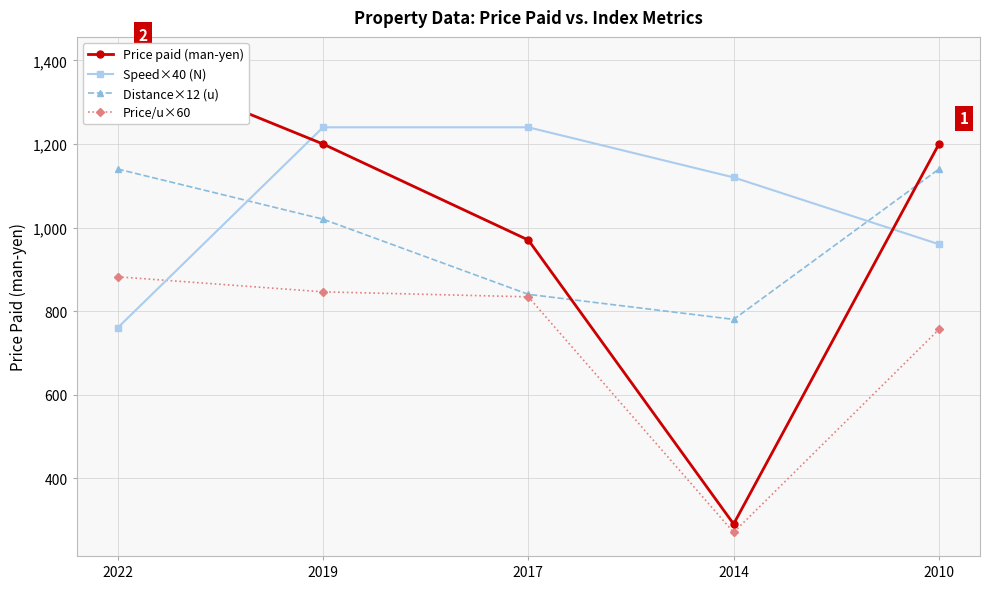

Reading left to right, transcribe all the data shown in this chart.

Price paid (man-yen): 2022=1400	2019=1200	2017=970	2014=290	2010=1200
Speed×40 (N): 2022=760	2019=1240	2017=1240	2014=1120	2010=960
Distance×12 (u): 2022=1140	2019=1020	2017=840	2014=780	2010=1140
Price/u×60: 2022=882	2019=846	2017=834	2014=270	2010=756